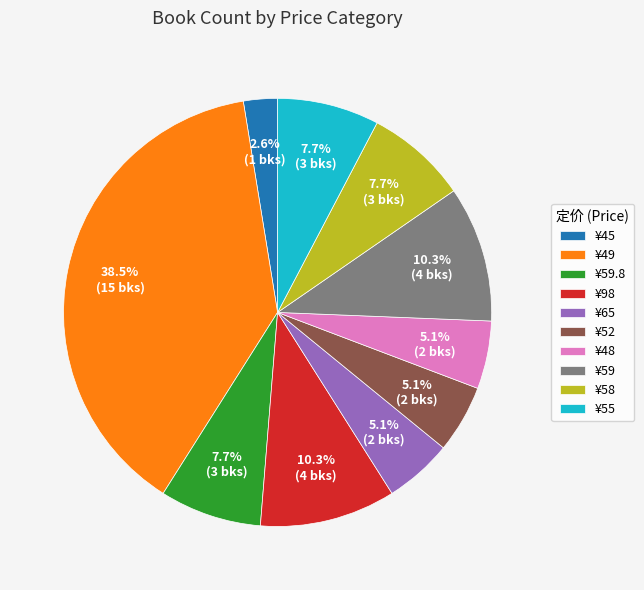

Combined, do ¥49 and ¥48 account for over 50%?

No